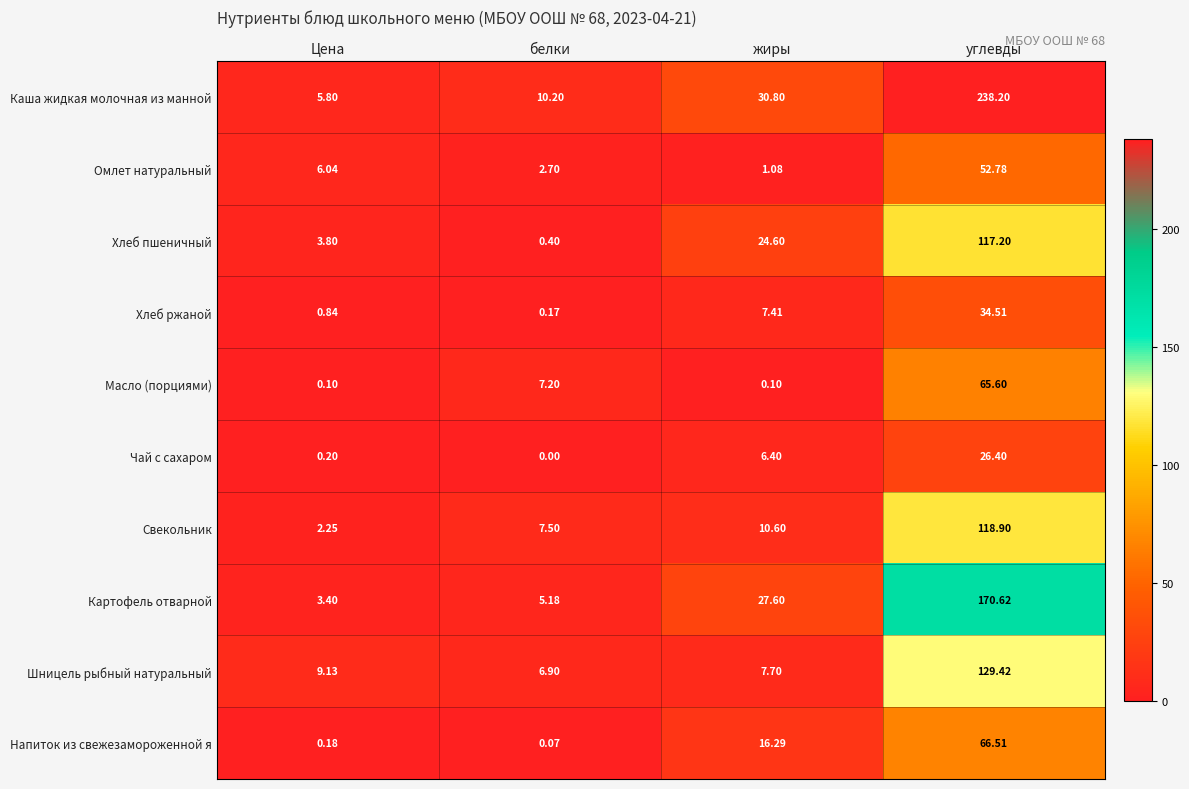

Which series has the largest total across all categories?

Каша жидкая молочная из манной